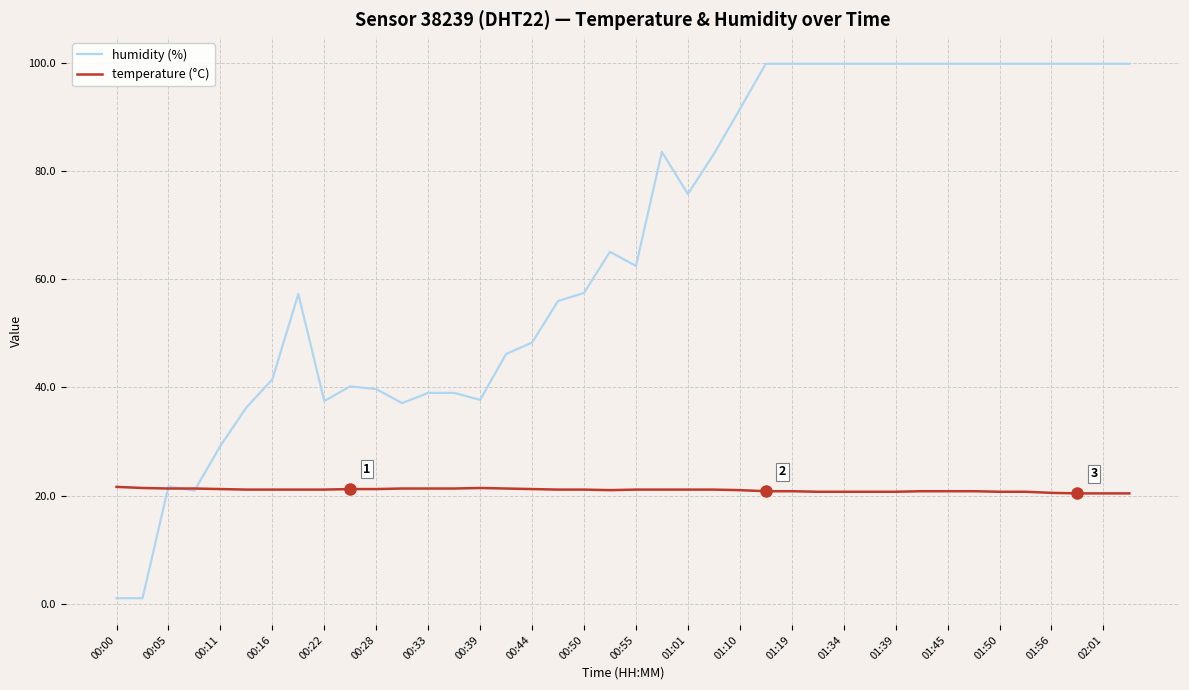

Which series has the largest total across all categories?

humidity (%)